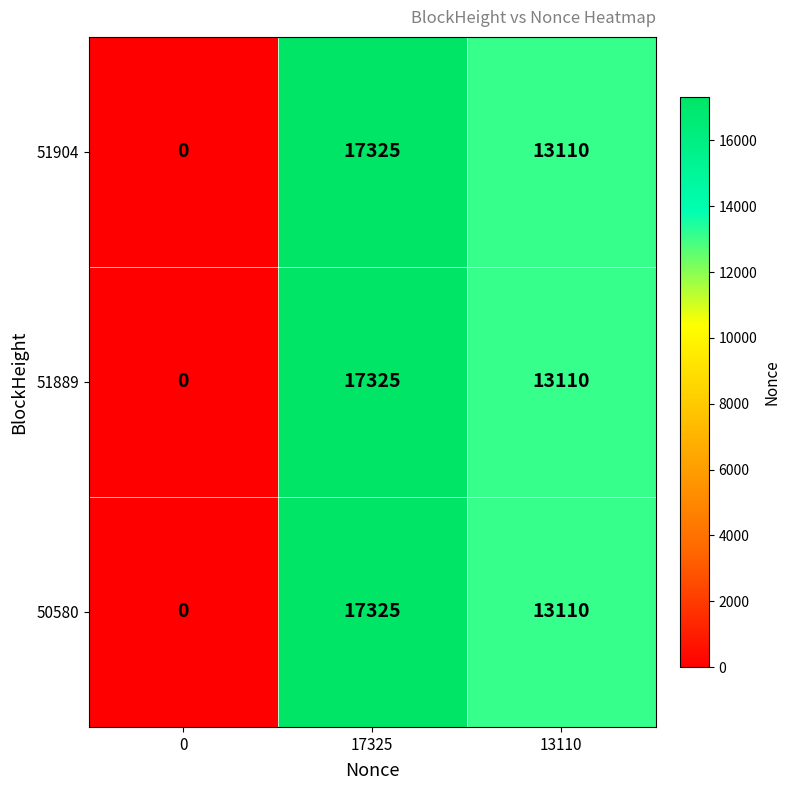

What is the difference between the second highest and minimum values in the 51889 series?

13110